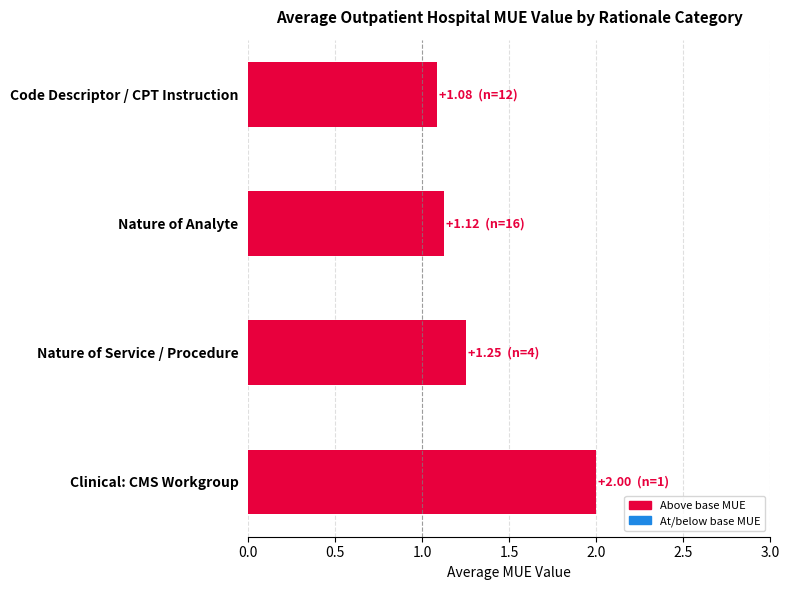

What is the sum of the values at Code Descriptor / CPT Instruction and Nature of Service / Procedure?

2.3